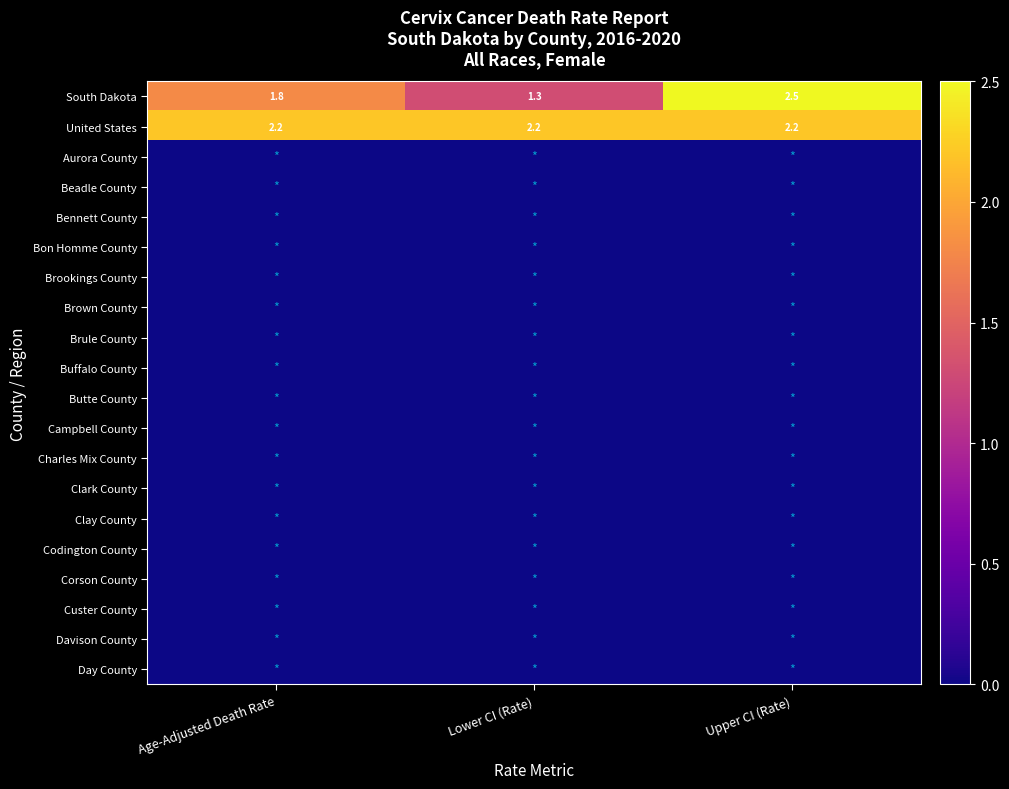

What is the highest value of the South Dakota series?

2.5